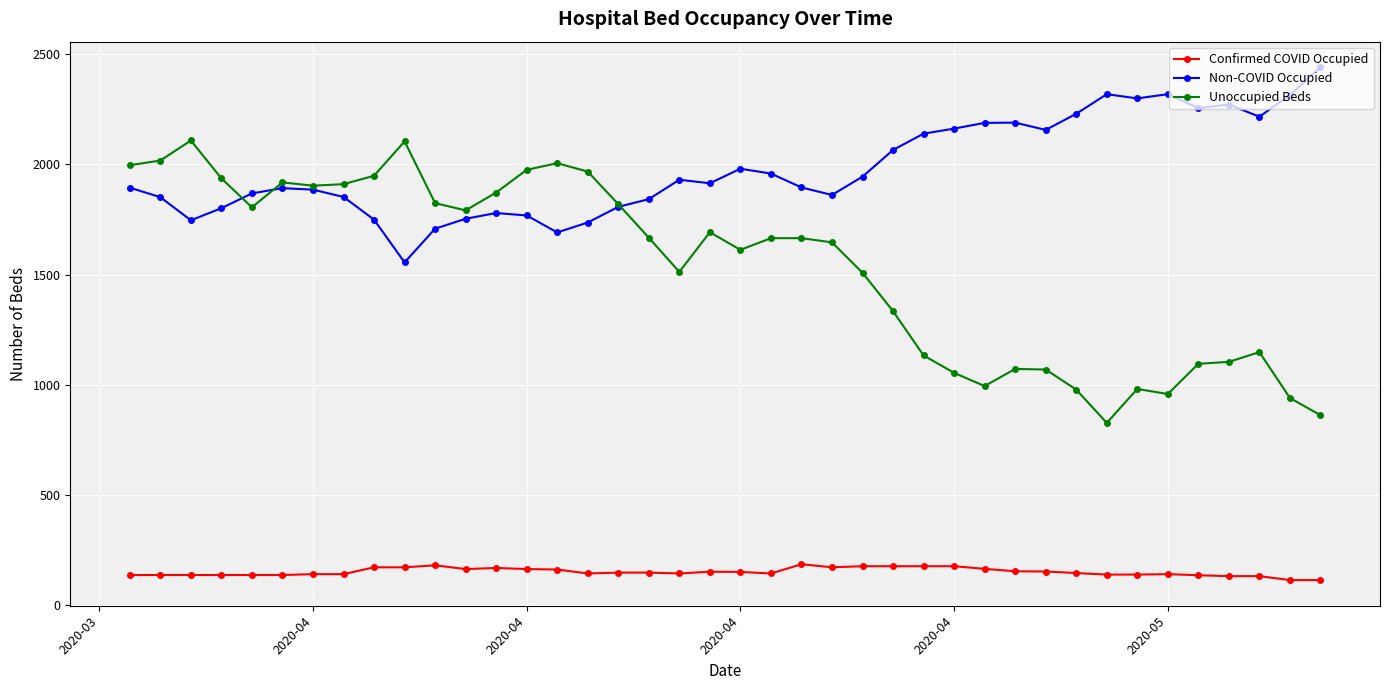

At how many categories does at least one series exceed 643?

40